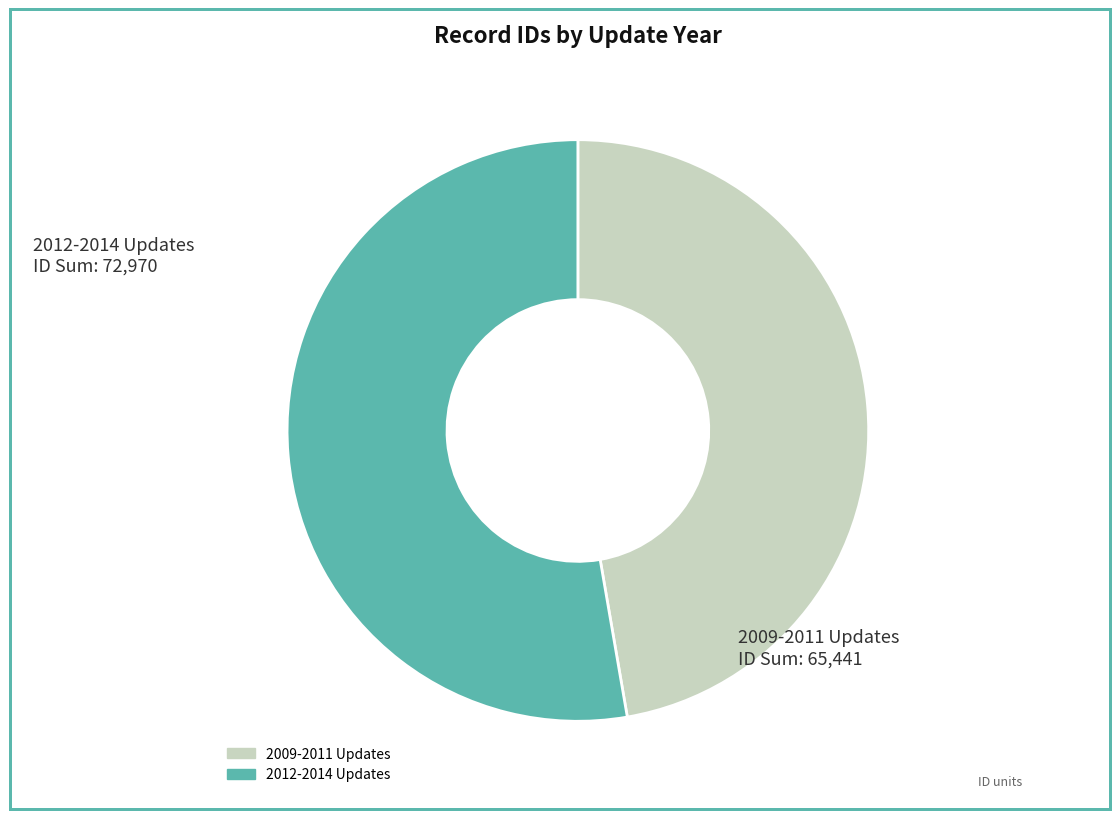

Does any single category account for the majority?

Yes